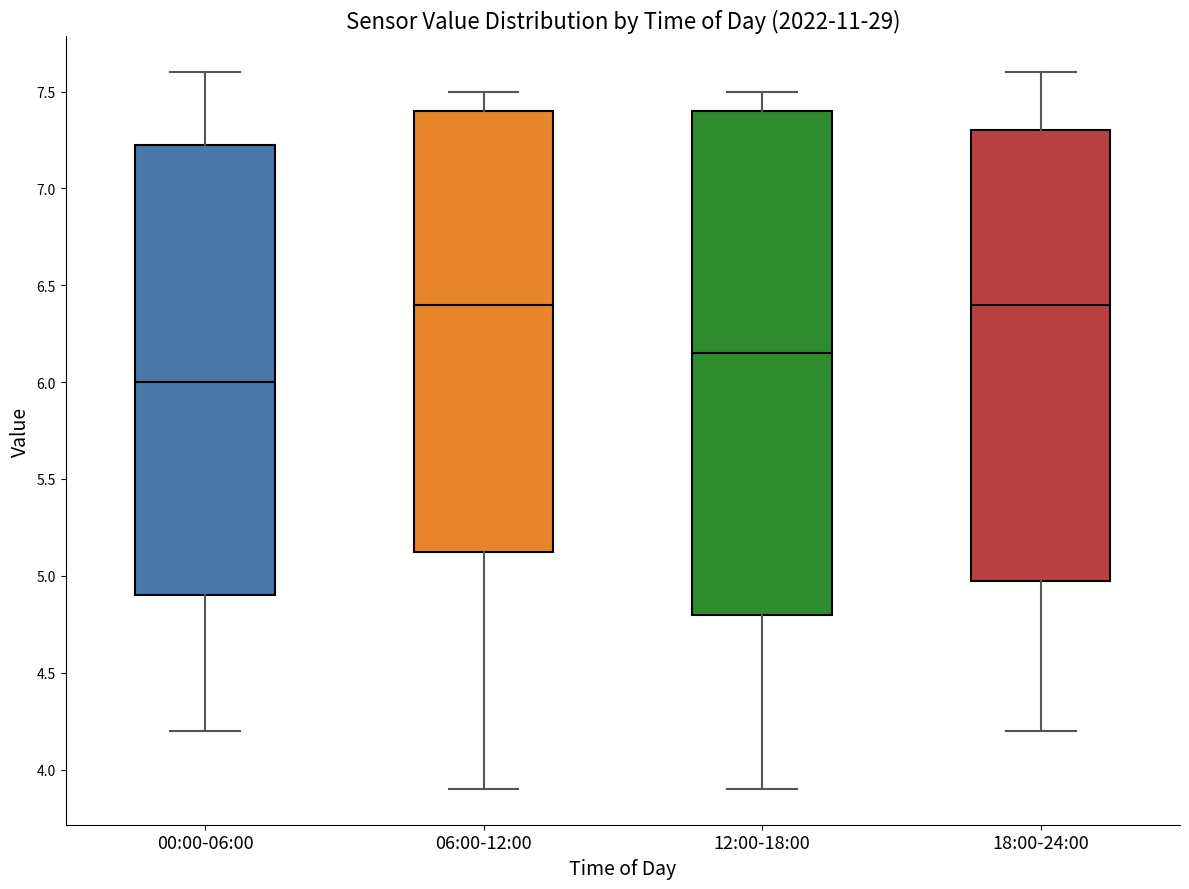

Reading left to right, read every box against the y-axis: the position of its median line, the range the box covers, and the ends of its whiskers. The values are not printed on the chart, so give them approximately, as read against the axis.

00:00-06:00: median 6.00, box 4.90 to 7.25, whiskers 4.20 to 7.60
06:00-12:00: median 6.40, box 5.15 to 7.40, whiskers 3.90 to 7.50
12:00-18:00: median 6.15, box 4.80 to 7.40, whiskers 3.90 to 7.50
18:00-24:00: median 6.40, box 5.00 to 7.30, whiskers 4.20 to 7.60